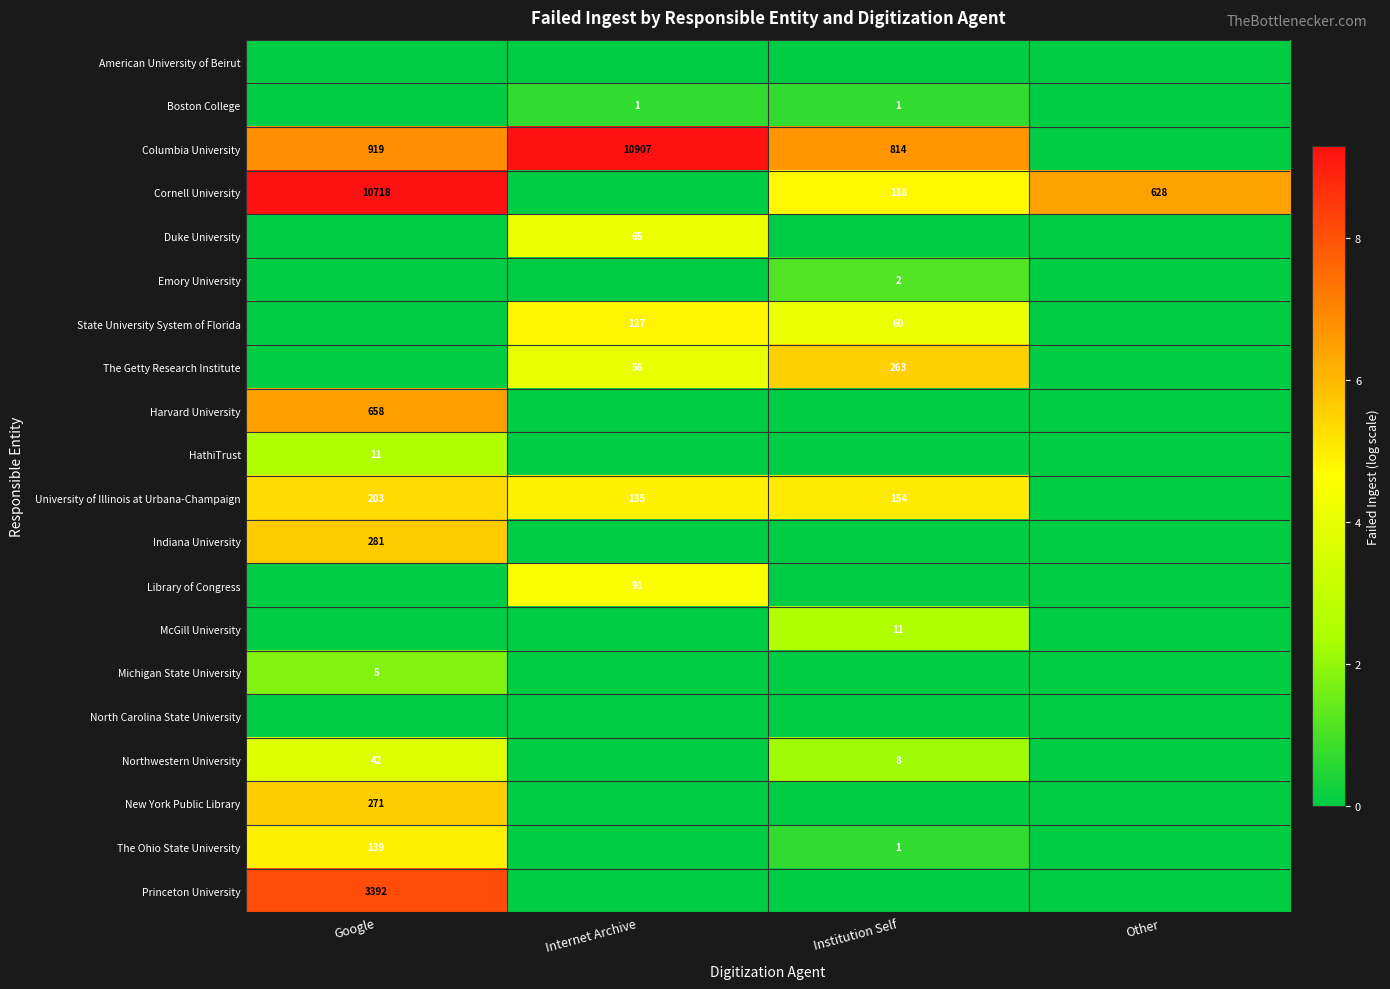

Is the value of Indiana University at Google greater than the value of Harvard University at Google?

No